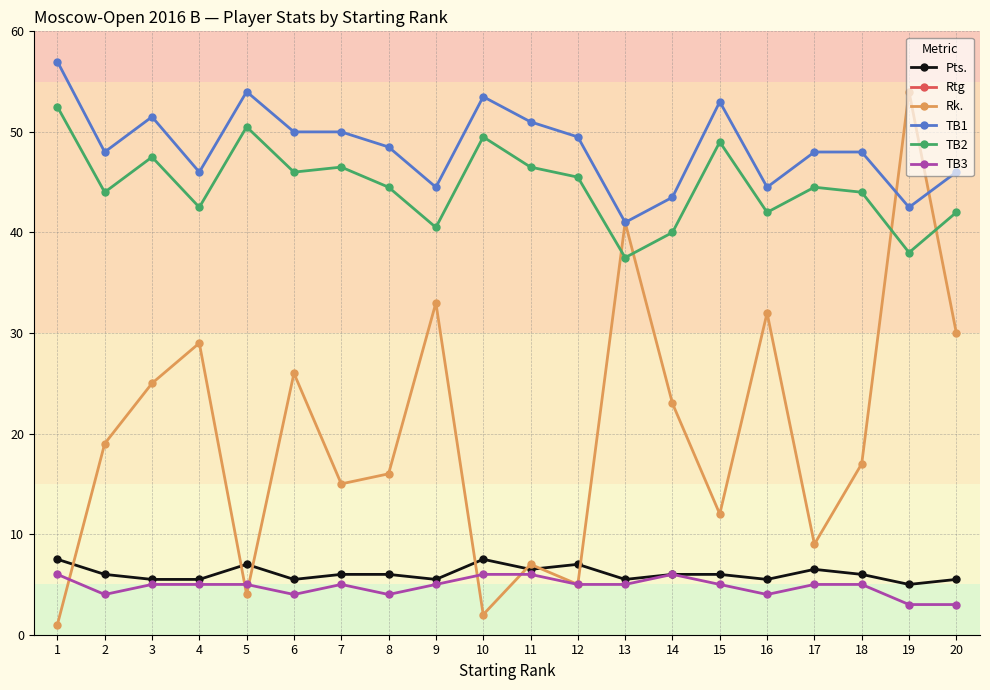

Which series changed the most between 3 and 13?

Rtg